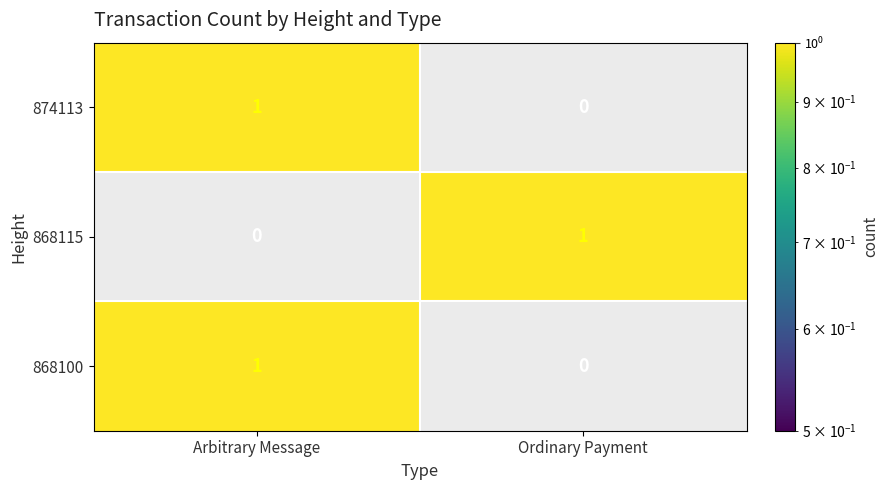

True or false: 874113 has a value of 1 at Ordinary Payment.

False